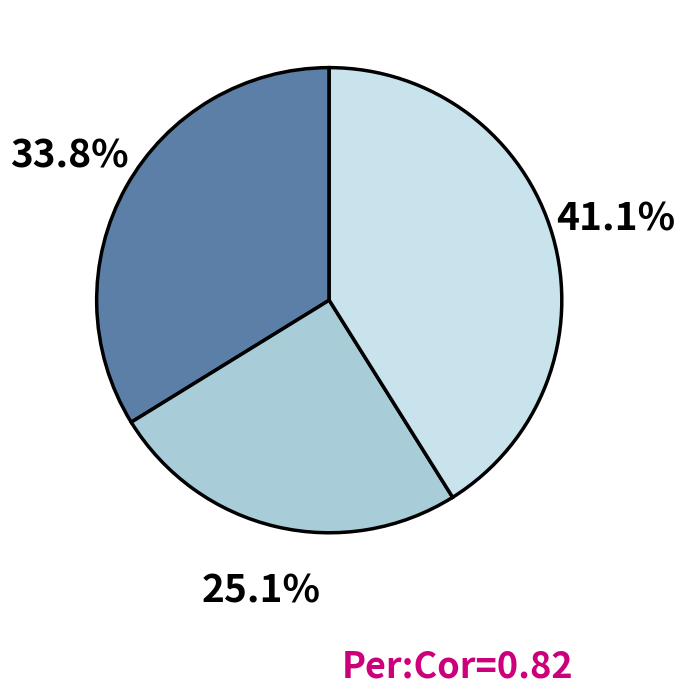

Is there any slice that represents more than half of the pie?

No